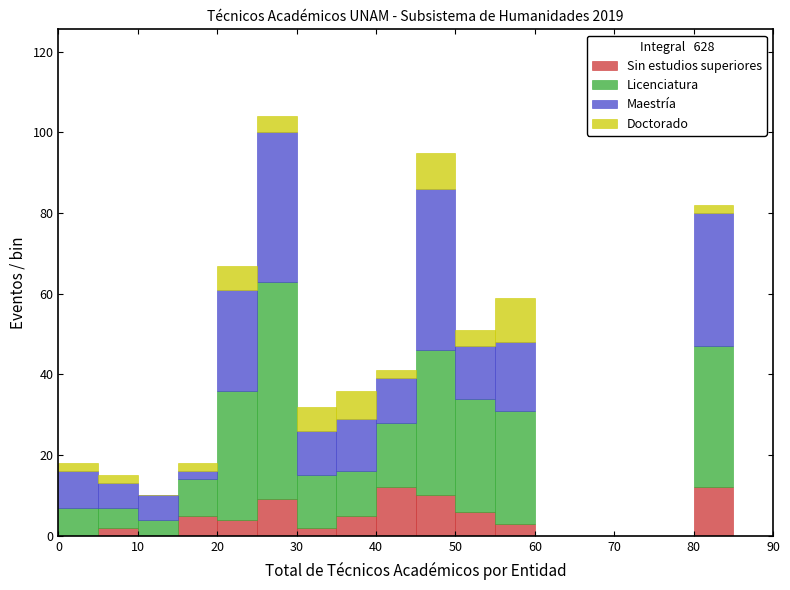

Which range on the x-axis has the tallest stacked bar (by total height)?

25 to 30